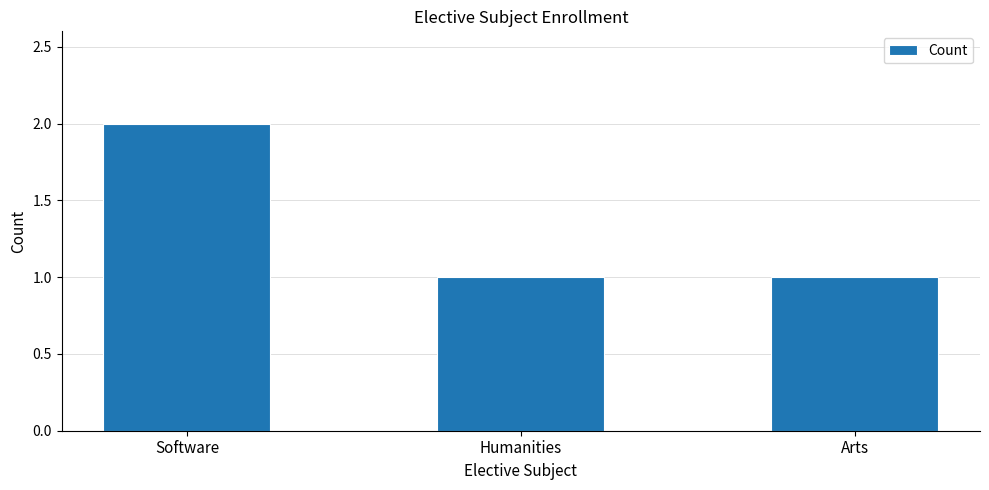

Reading right to left, what are all the values shown in this chart?

Arts=1	Humanities=1	Software=2